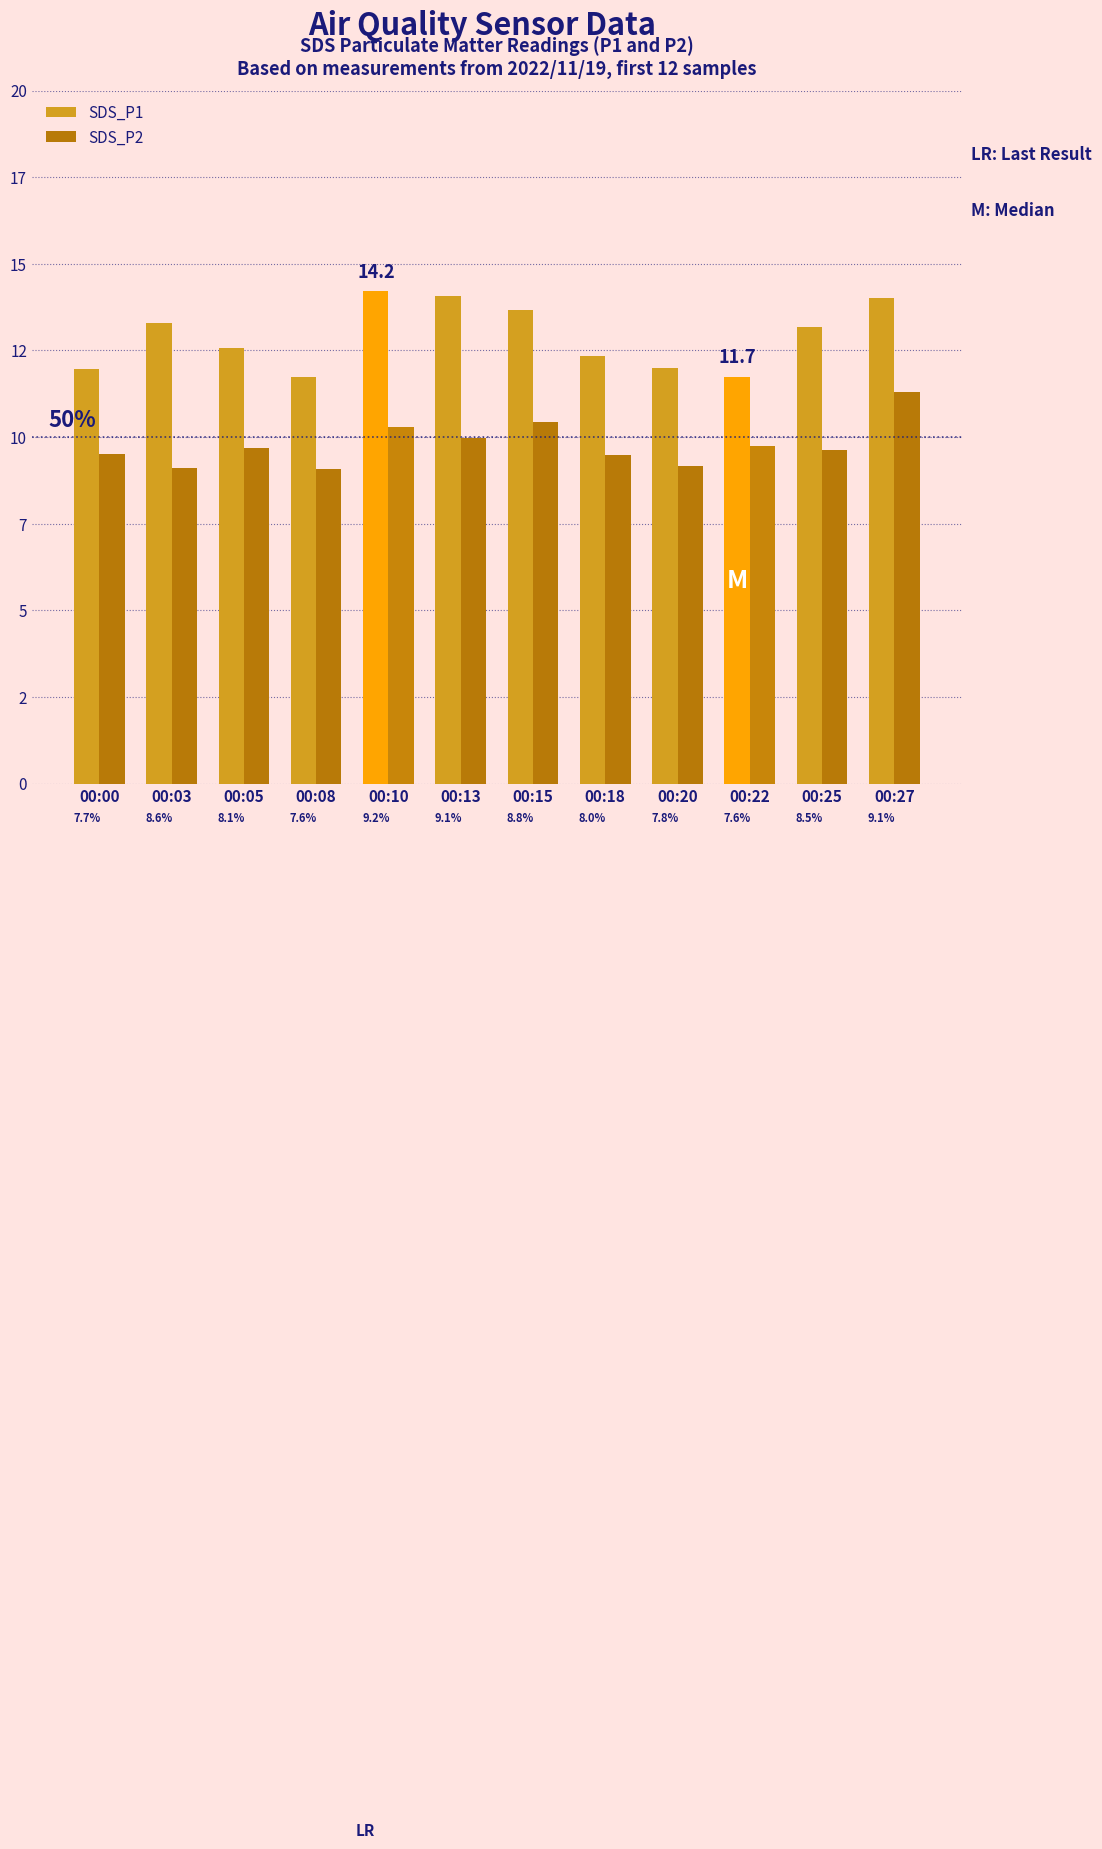

True or false: SDS_P1 has a value of 18.6 at 00:00.

False